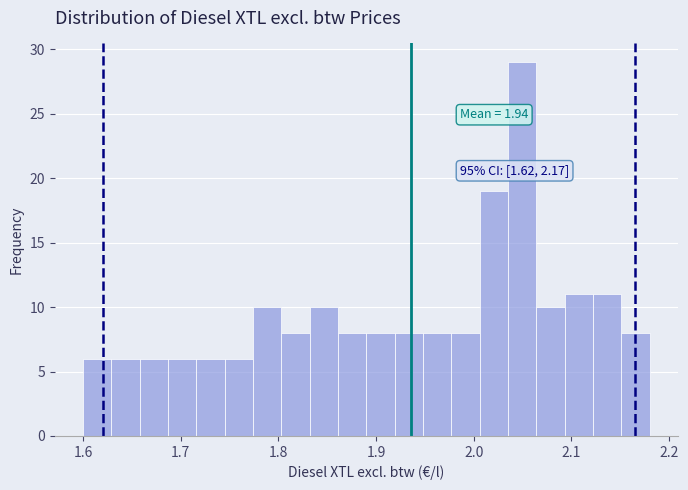

Read against the x-axis, roughly where is the centre of the tallest bar?

2.05